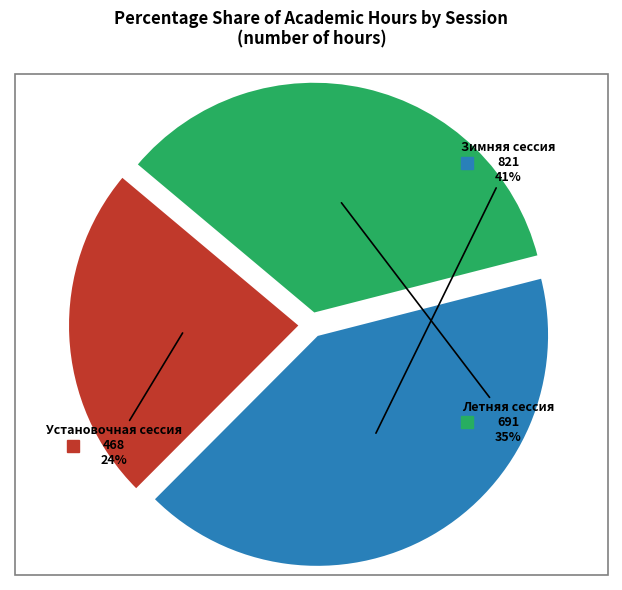

Which slice is the smallest?

Установочная сессия